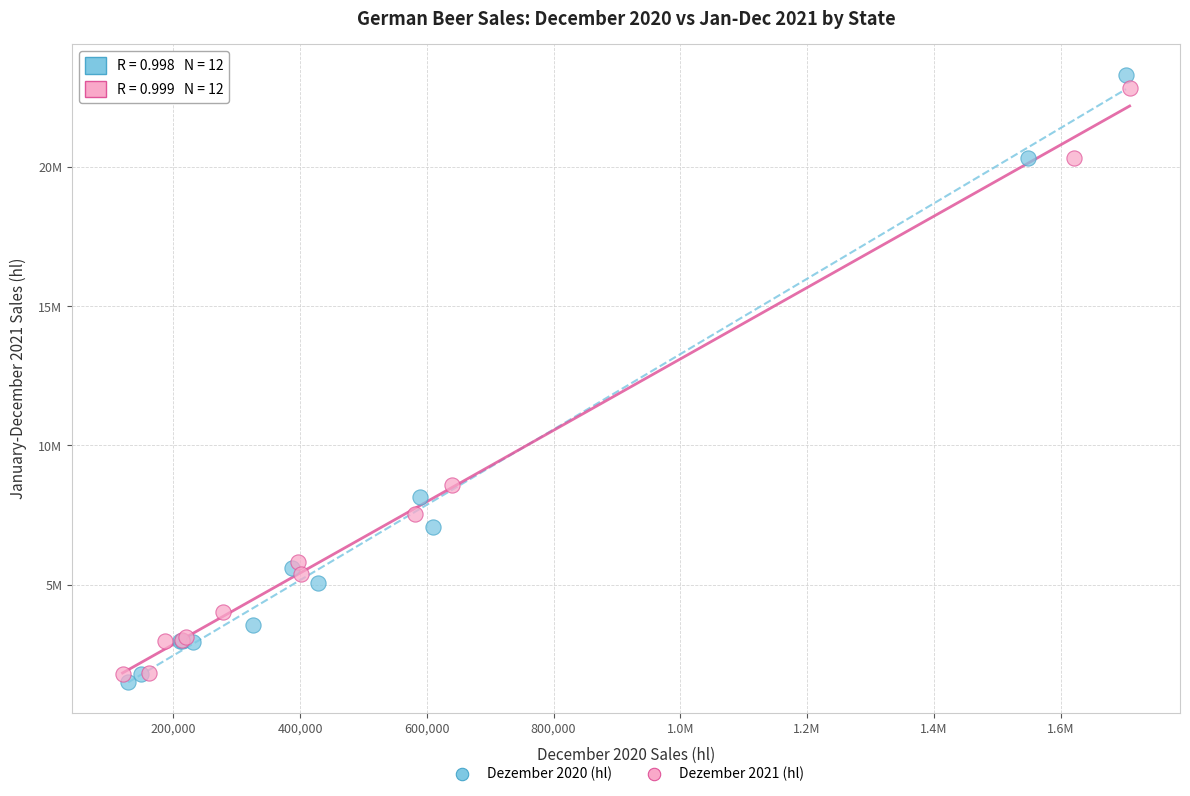

What are all the series names shown in the legend?

Dezember 2020 (hl), Dezember 2021 (hl)